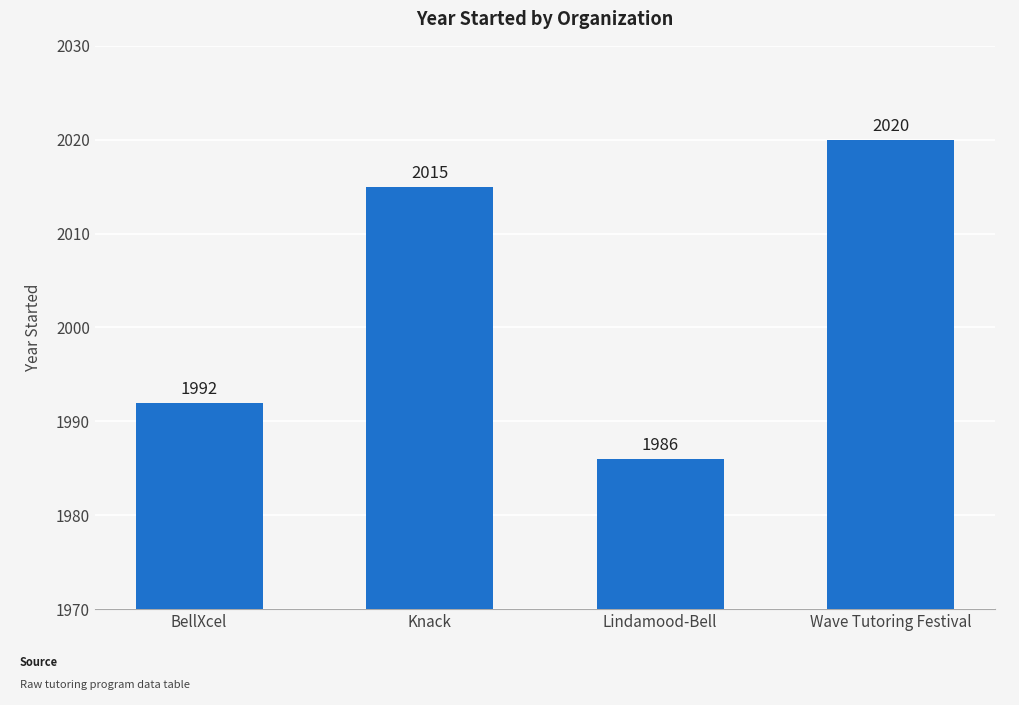

How many values are between 1992 and 2020?

3